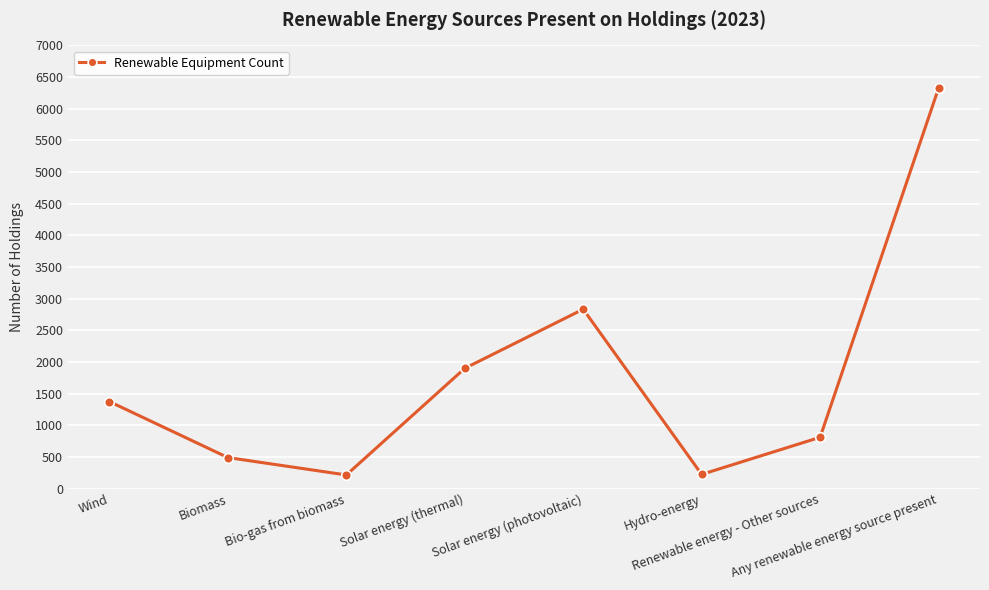

What is the difference between the values at Hydro-energy and Biomass?

266